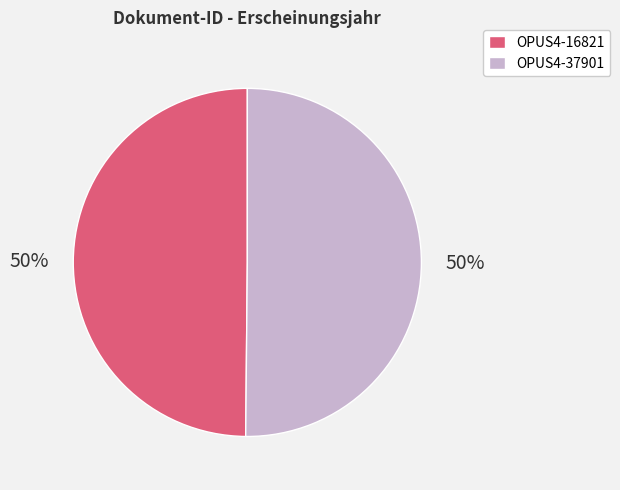

To the nearest percent, what is the combined percentage of OPUS4-16821 and OPUS4-37901?

100%